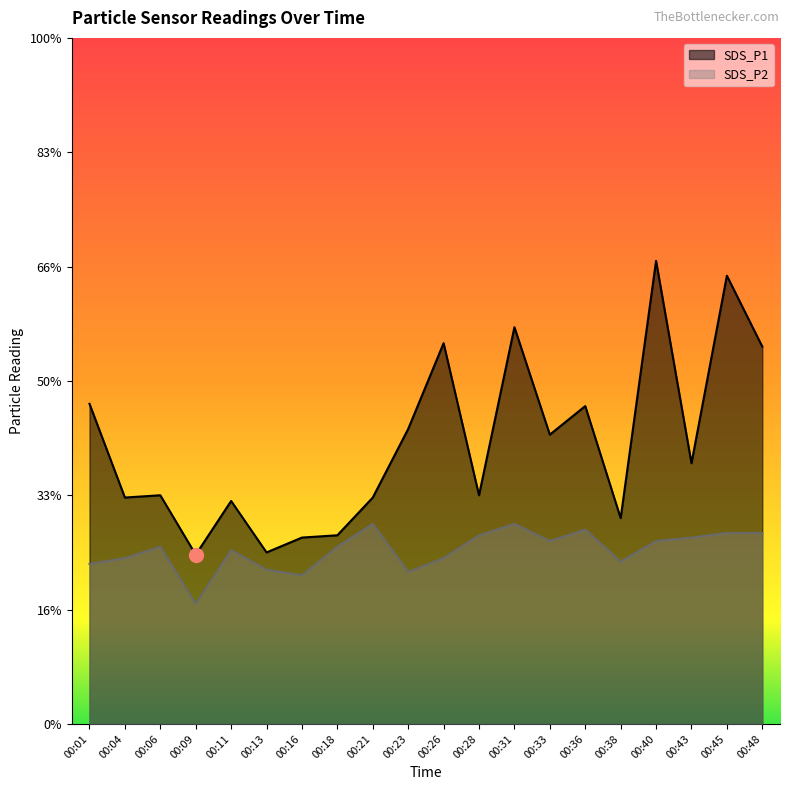

True or false: SDS_P1 and SDS_P2 cross at least once.

False